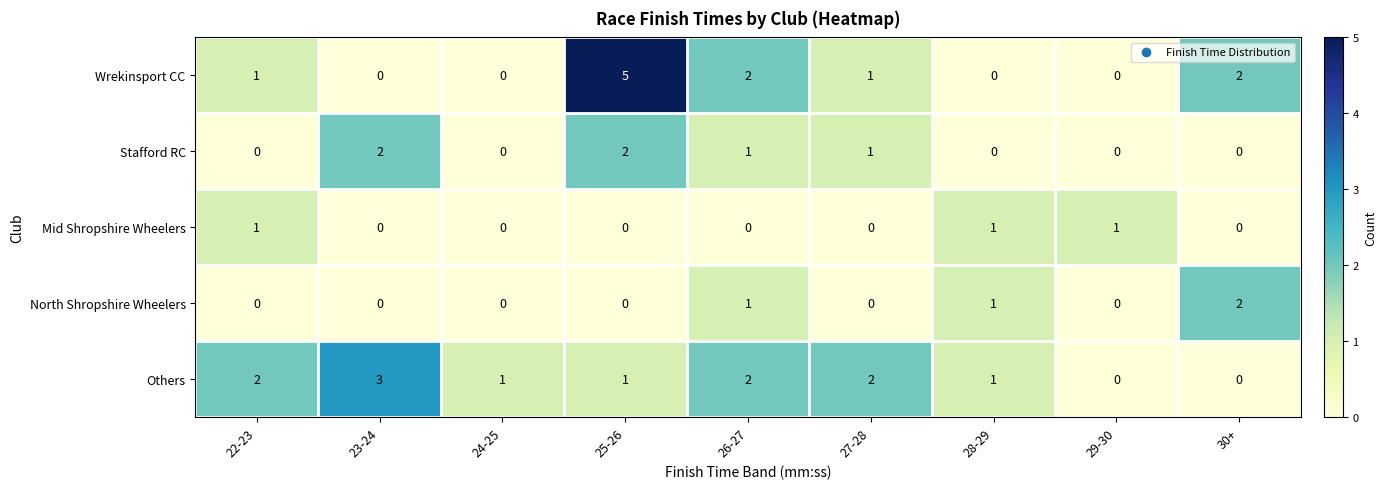

What is the sum of all North Shropshire Wheelers values?

4